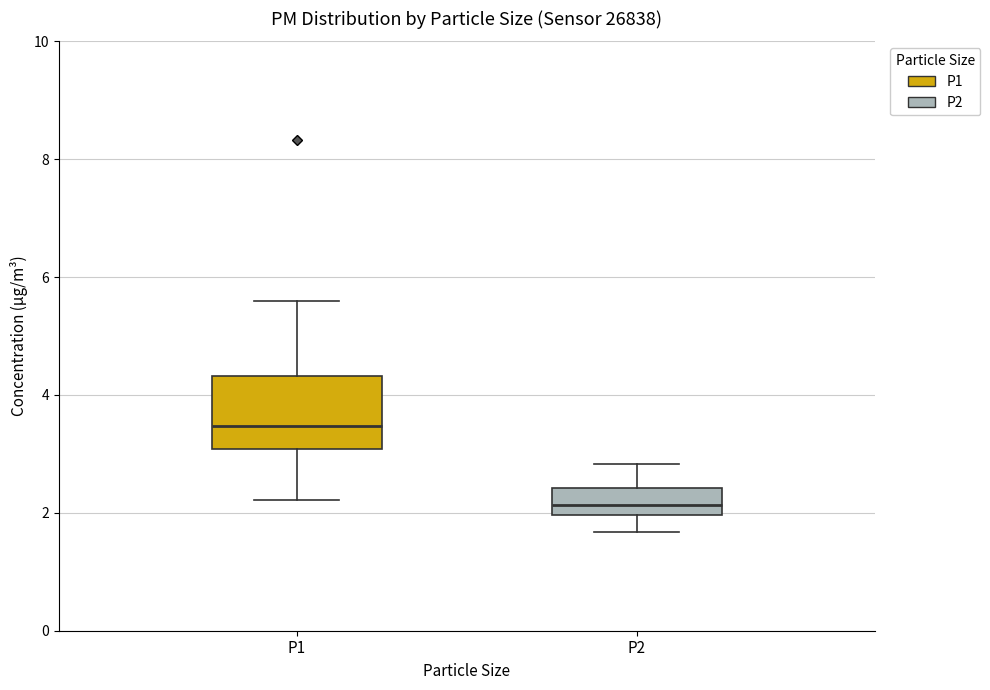

Reading left to right, transcribe this box plot: for each box, give where its median line is, the range the box spans, and where its two whiskers end, as read against the y-axis. The values are not printed on the chart, so give them approximately, as read against the axis.

P1: median 3.4, box 3.0 to 4.4, whiskers 2.2 to 5.6
P2: median 2.2, box 2.0 to 2.4, whiskers 1.6 to 2.8